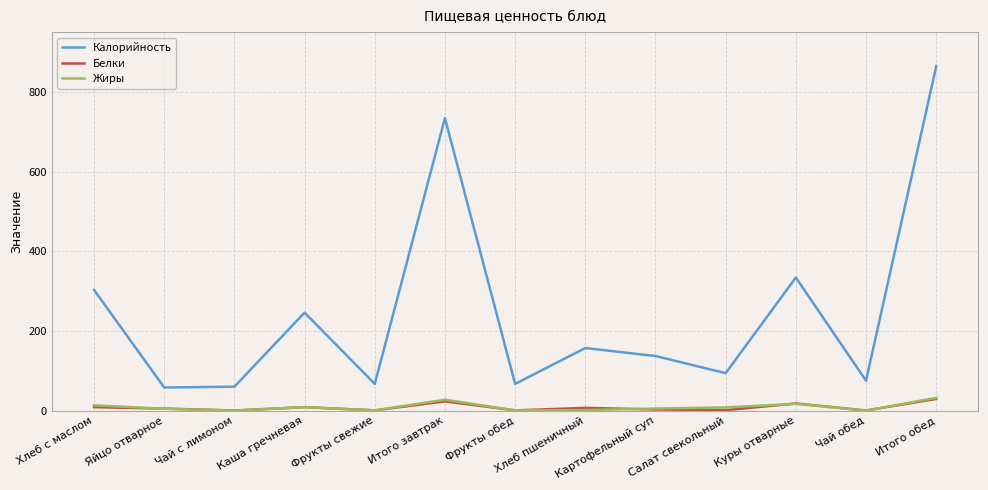

Is it true that Калорийность equals 75.0 at Чай обед?

True